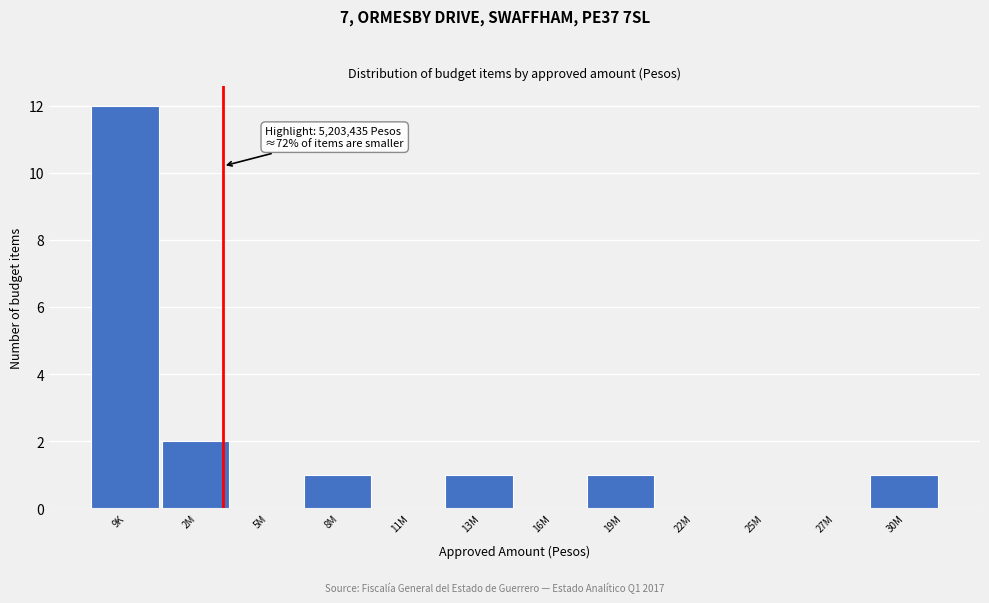

Reading left to right, list all the values displayed in this chart.

9K=12	2M=2	5M=0	8M=1	11M=0	13M=1	16M=0	19M=1	22M=0	25M=0	27M=0	30M=1